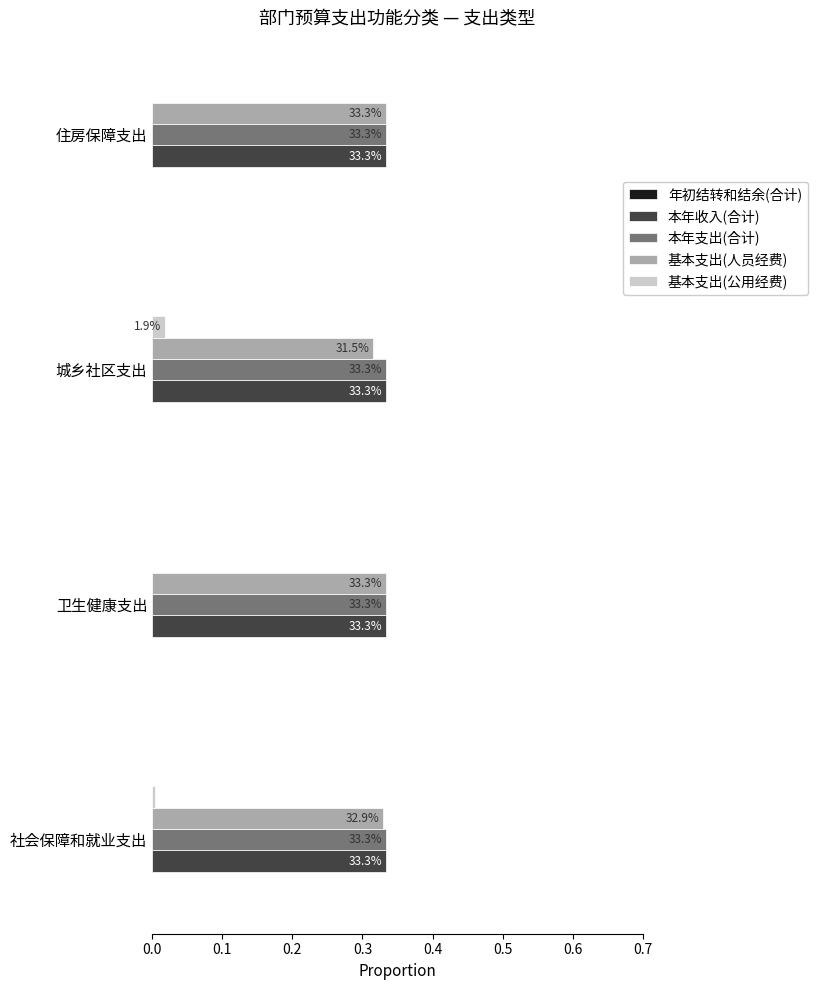

How many data points does each series have?

4